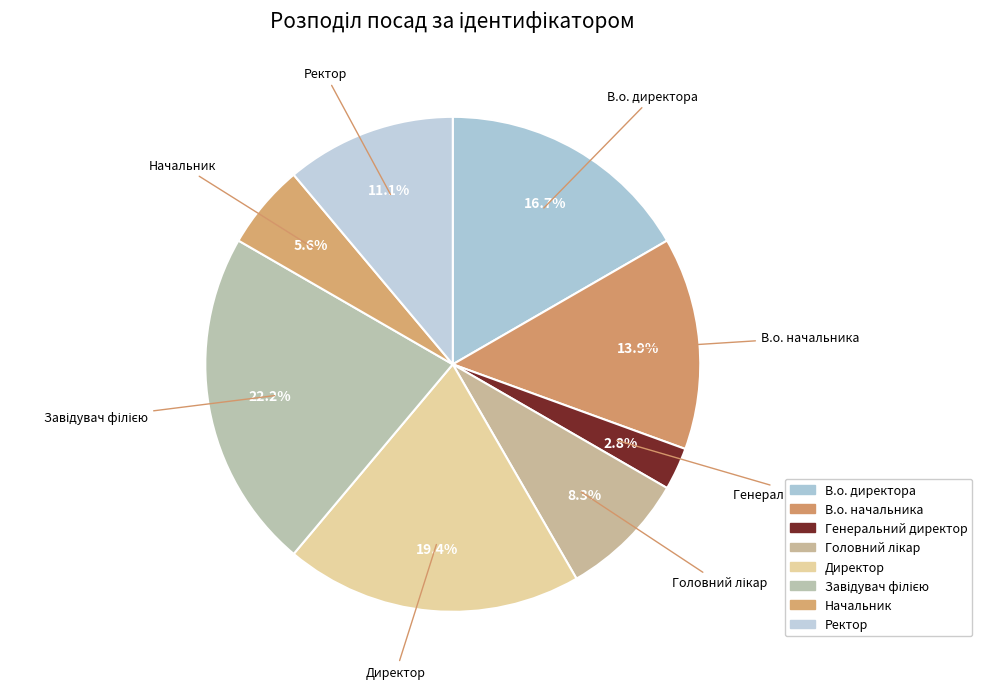

To the nearest percent, what is the combined percentage of Ректор and Завідувач філією?

33%